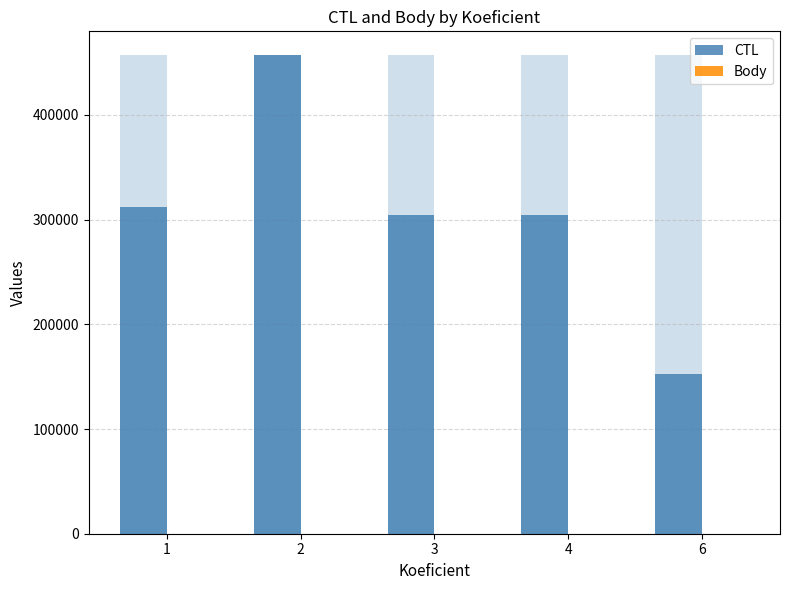

What are all the series names shown in the legend?

CTL, Body